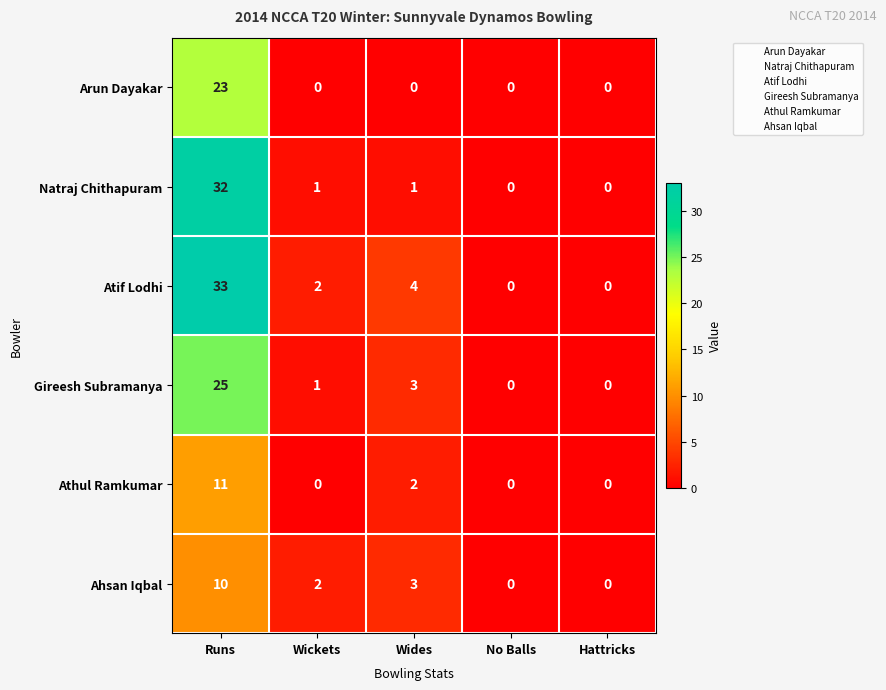

How many distinct data groups are displayed?

6